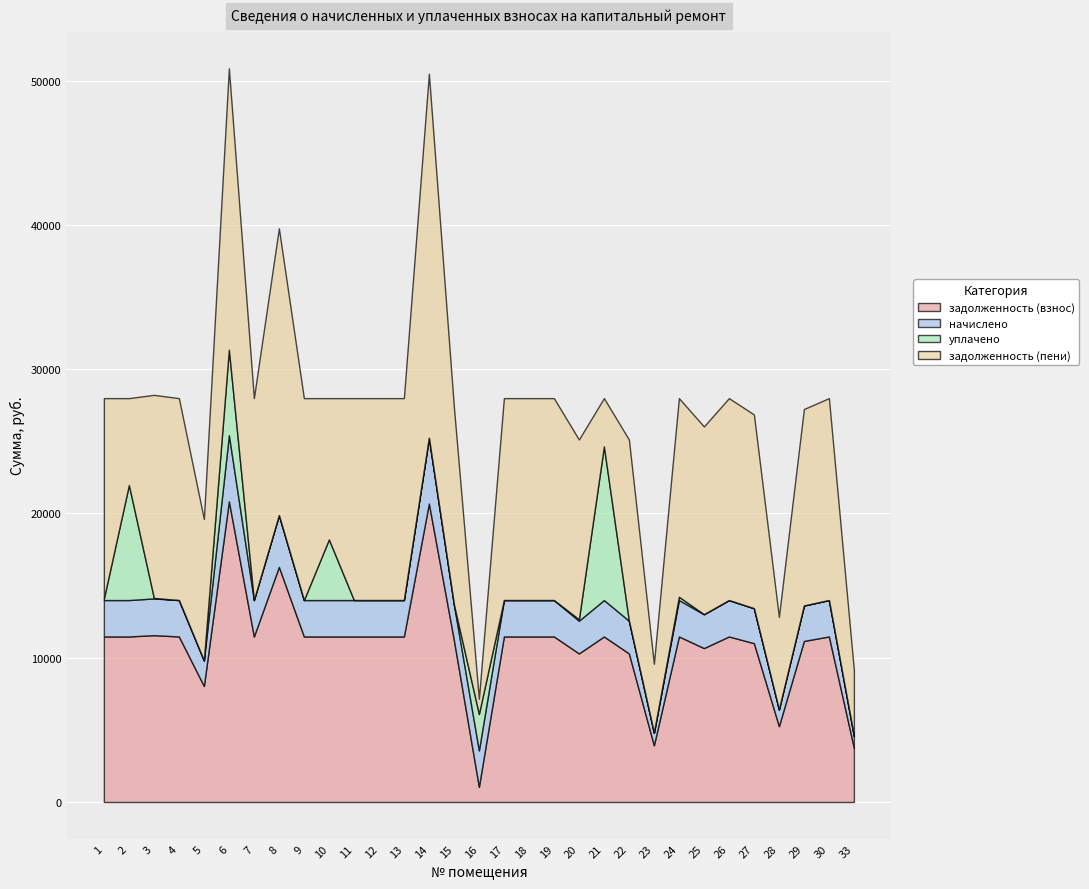

How many data points in уплачено are above 0?

10